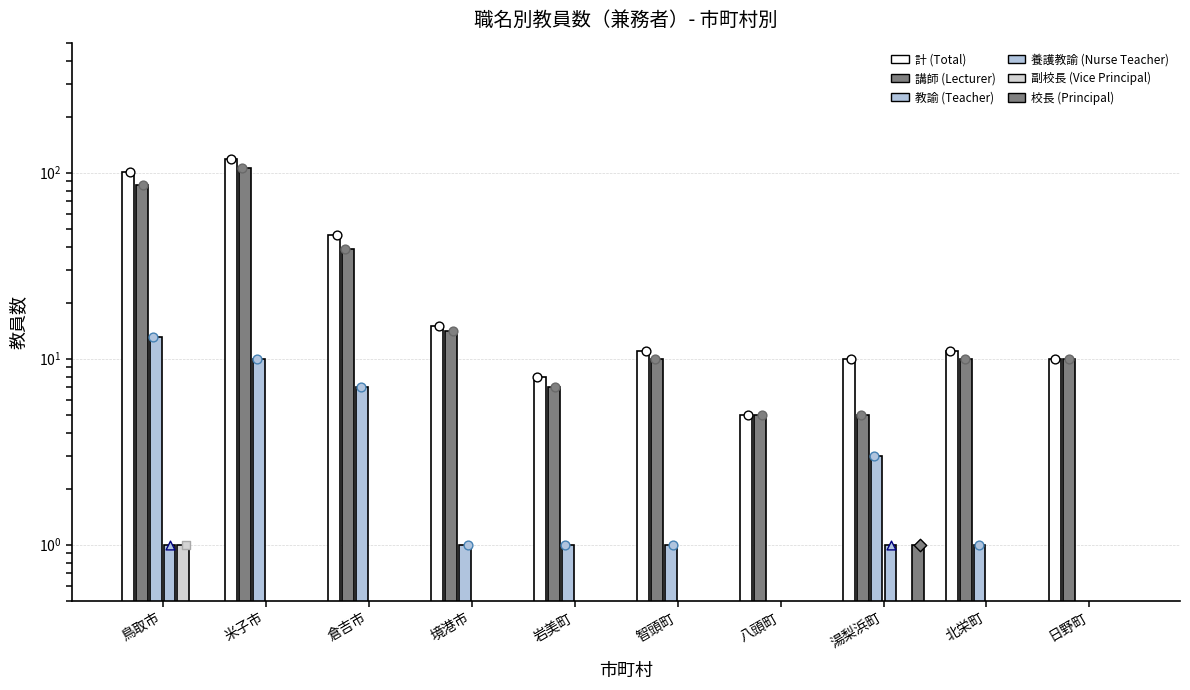

At which category is the sum across all series the highest?

米子市